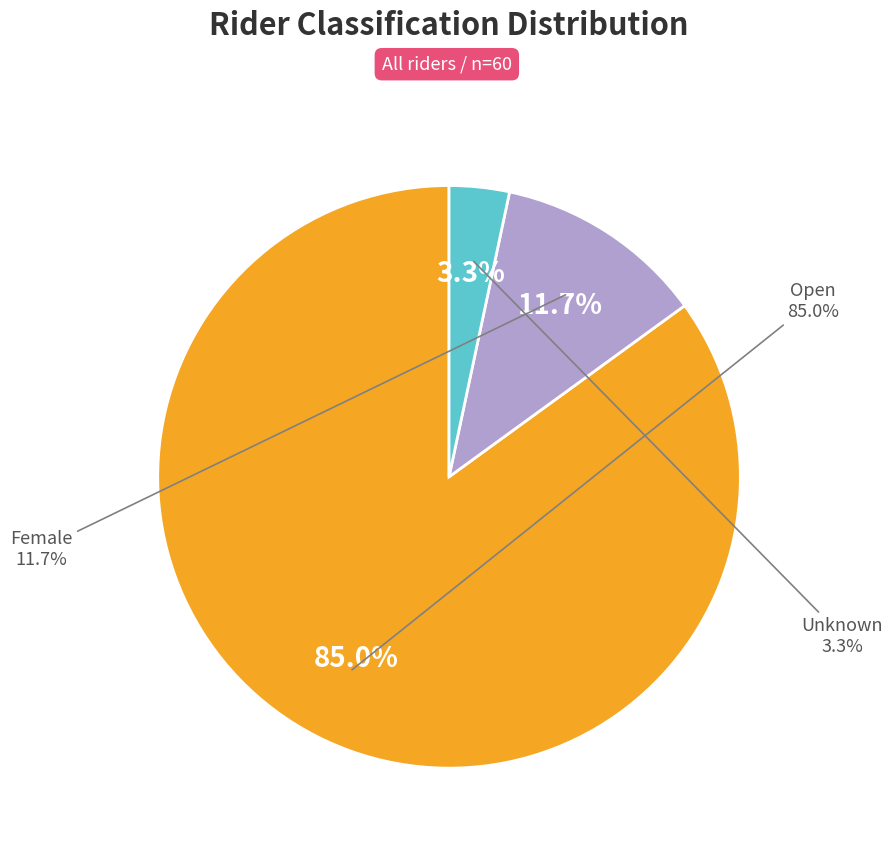

To the nearest percent, what is the difference between the largest and smallest slice percentages?

82%